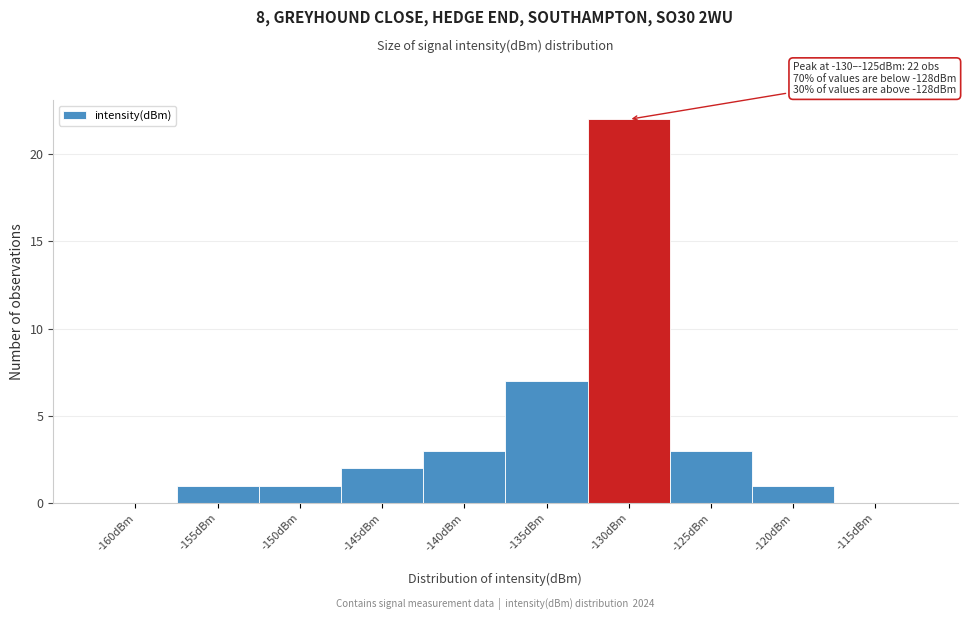

Reading left to right, list all the values displayed in this chart.

-160dBm=0	-155dBm=1	-150dBm=1	-145dBm=2	-140dBm=3	-135dBm=7	-130dBm=22	-125dBm=3	-120dBm=1	-115dBm=0